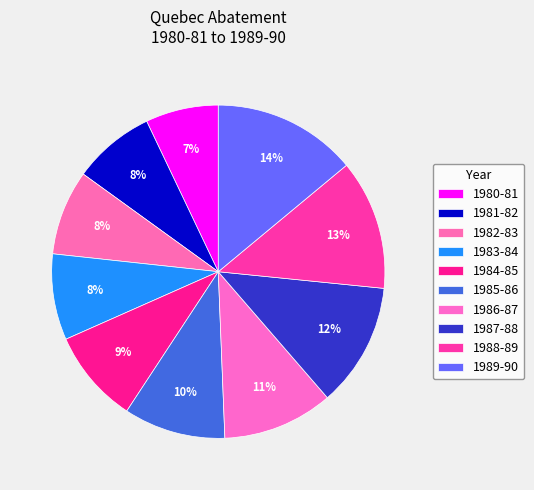

To the nearest percent, what is the difference between the 1989-90 and 1986-87 slice percentages?

3%